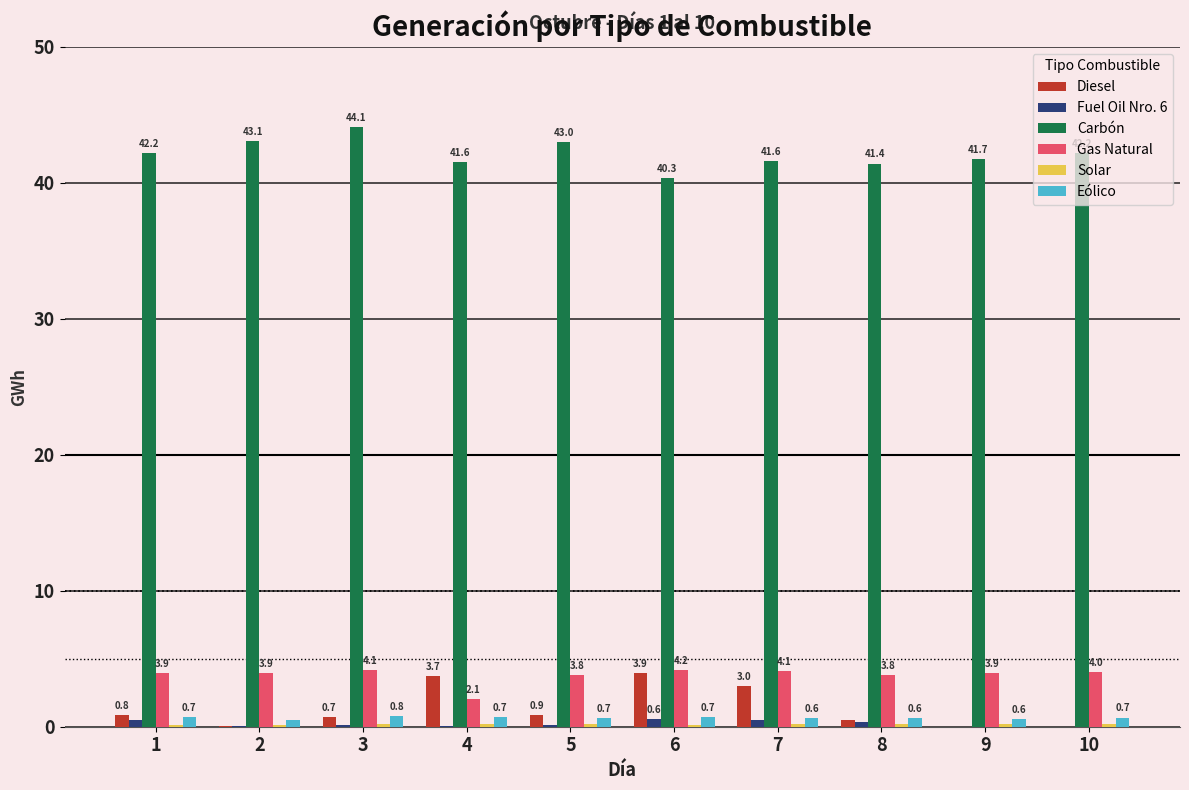

How many Eólico values are between 0 and 1?

10